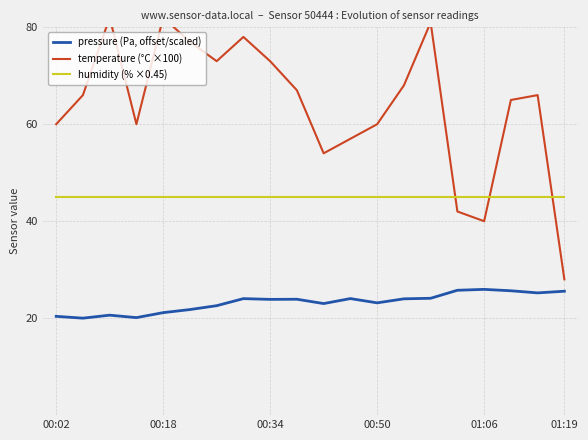

How many interior local valleys does the pressure (Pa, offset/scaled) series have?

6